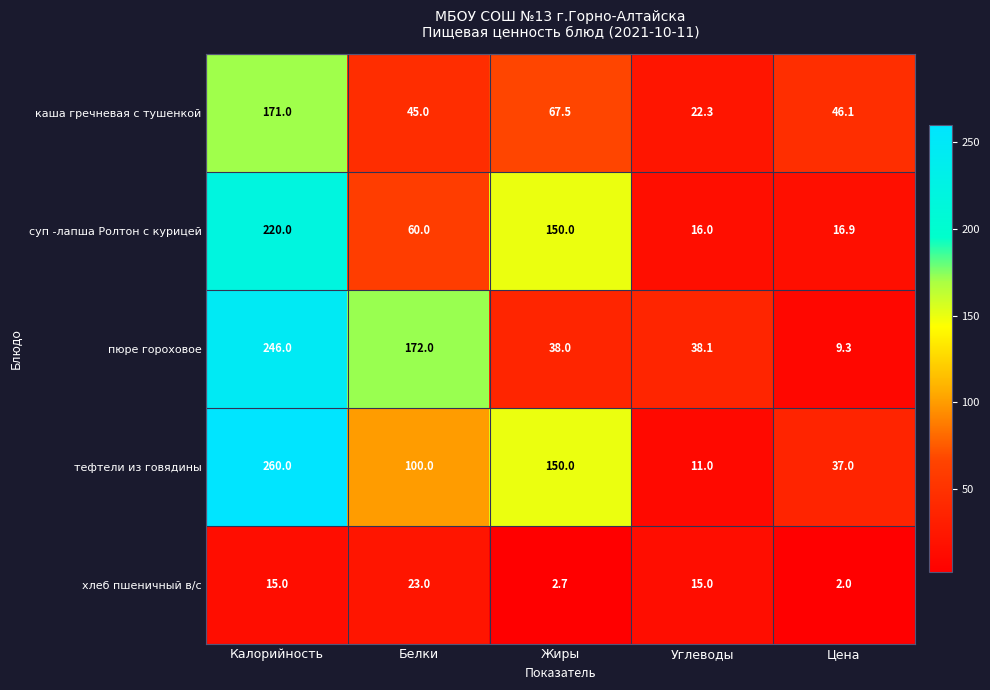

What is the spread (max minus min) of values at Белки?

149.0